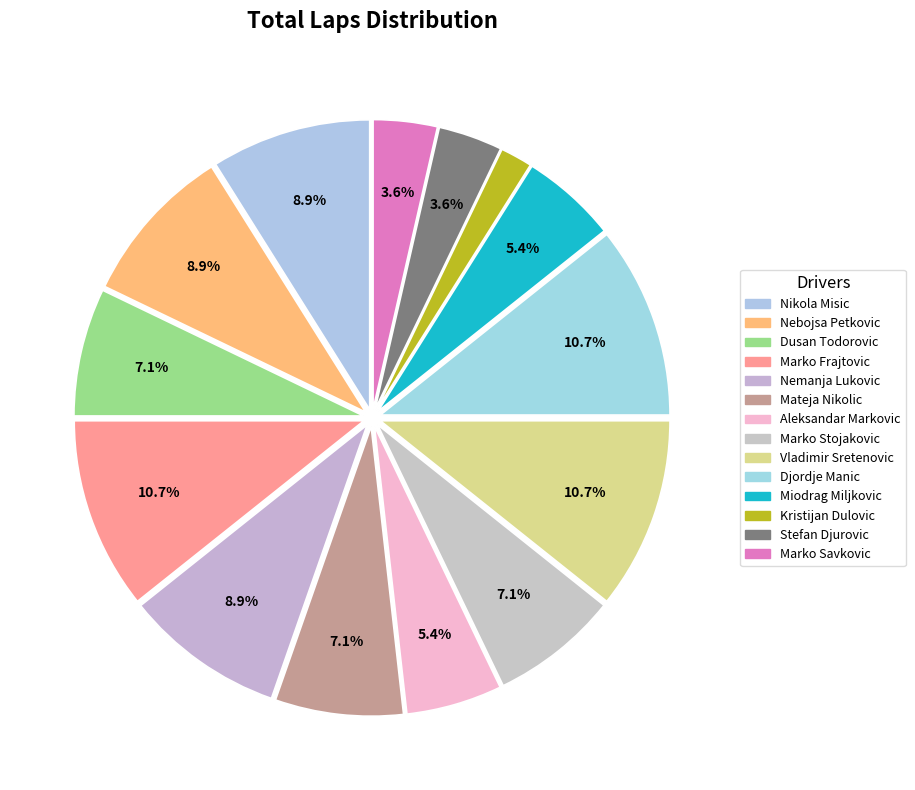

What is the change in value from Nemanja Lukovic to Djordje Manic?

+1